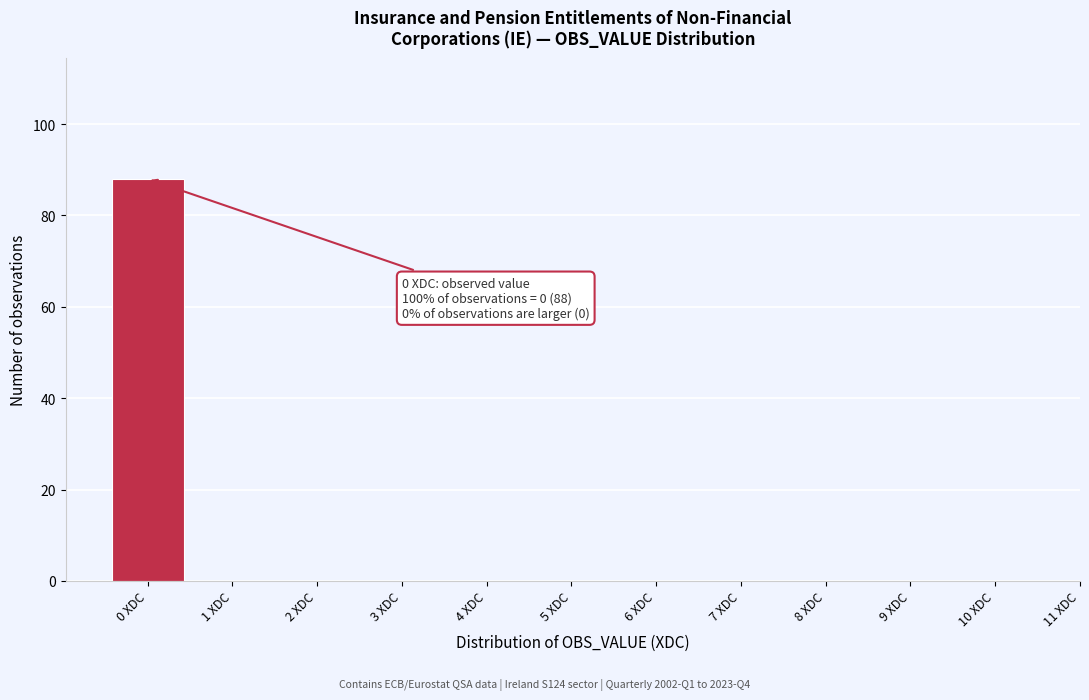

Which range on the x-axis has the tallest bar?

-0.5 to 0.5